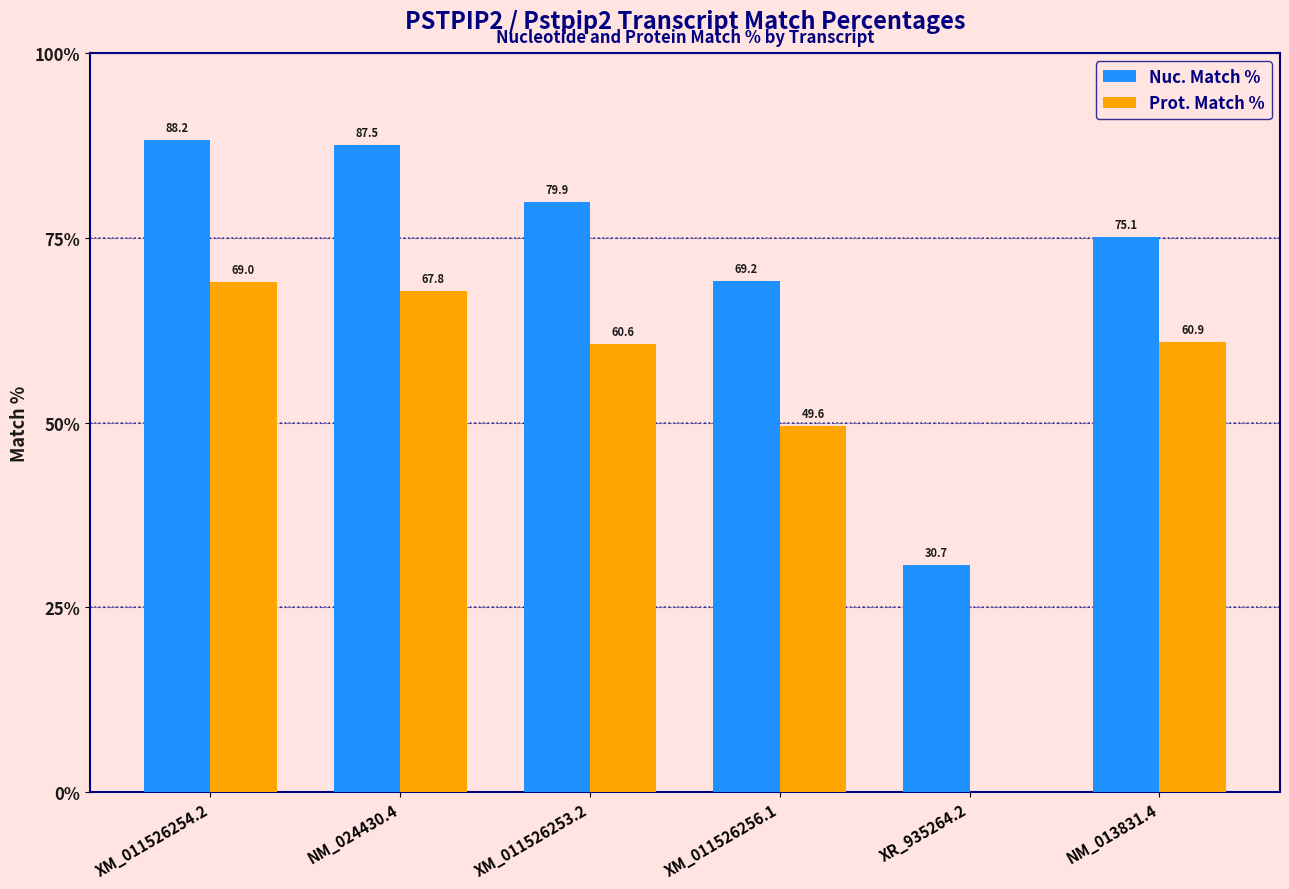

Reading right to left, extract all data points from this chart.

Nuc. Match %: 75.1	30.7	69.2	79.9	87.5	88.2
Prot. Match %: 60.9	0.0	49.6	60.6	67.8	69.0